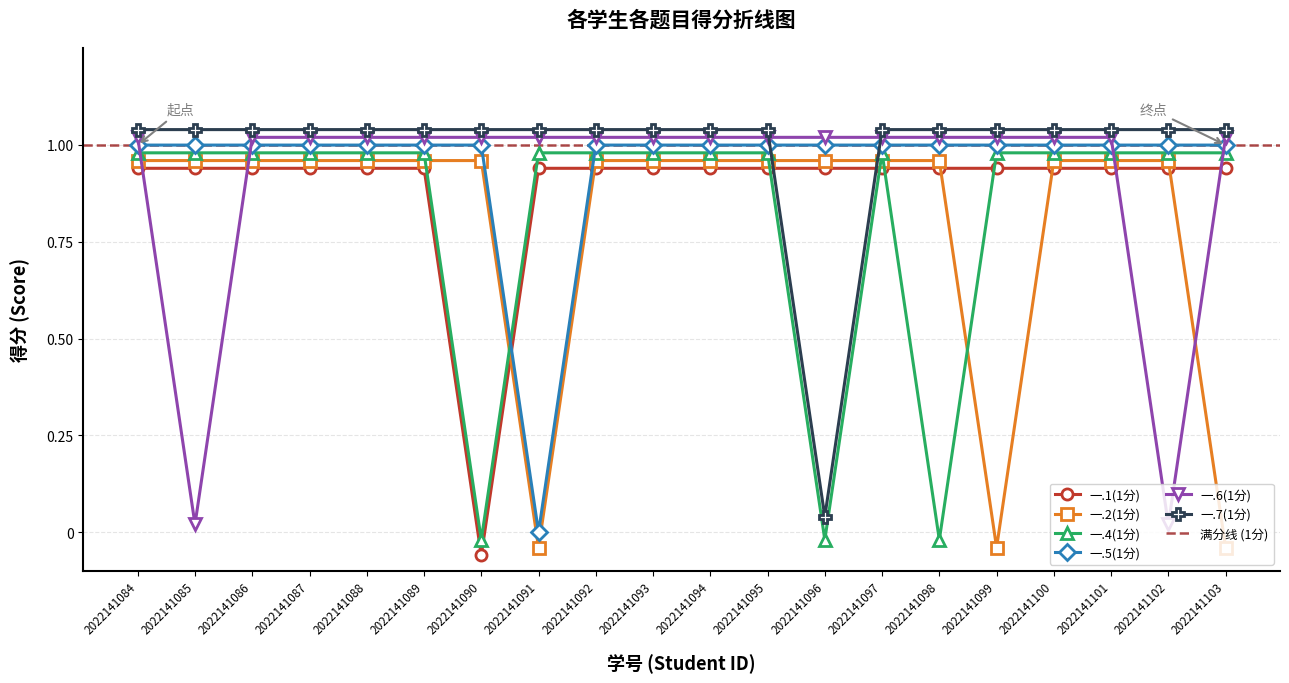

Which category has the highest value in the 一.2(1分) series?

2022141084